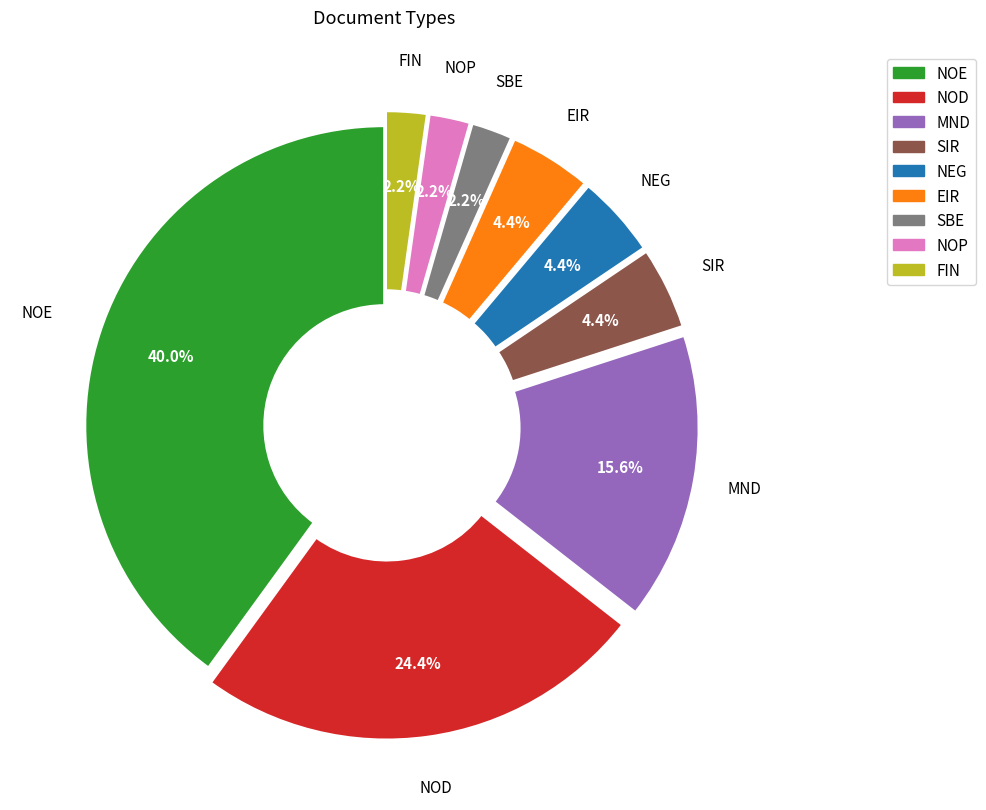

To the nearest percent, what is the average slice percentage?

11%